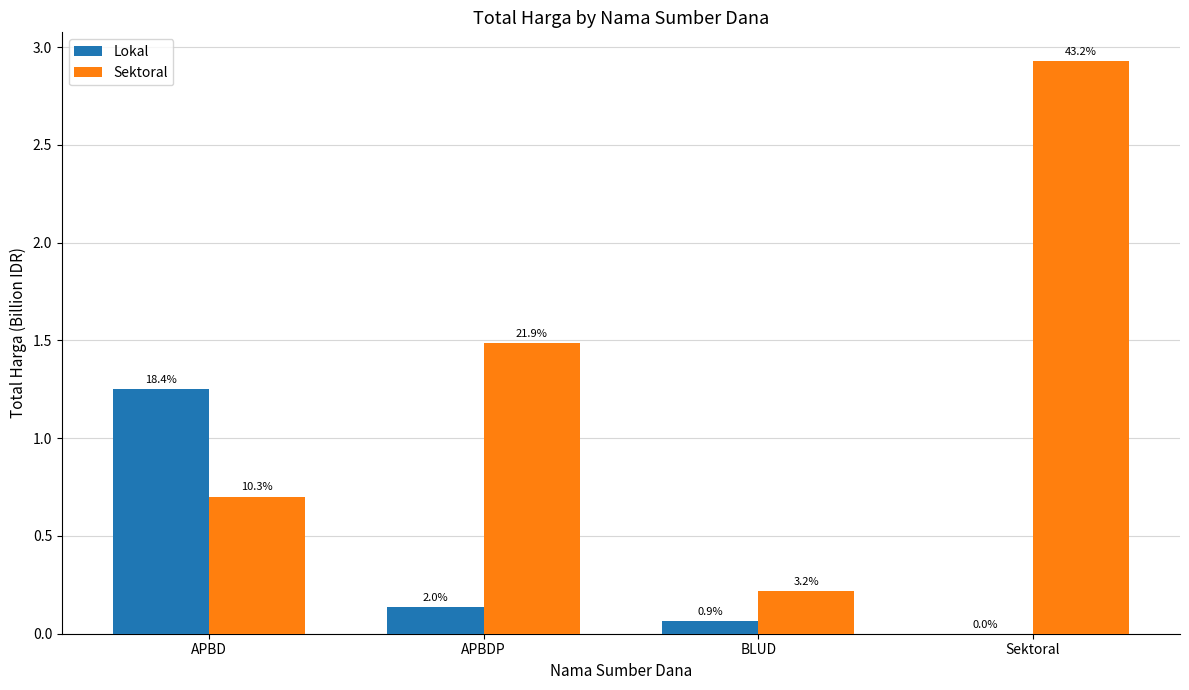

What is the total value across all series at APBDP?

1.6